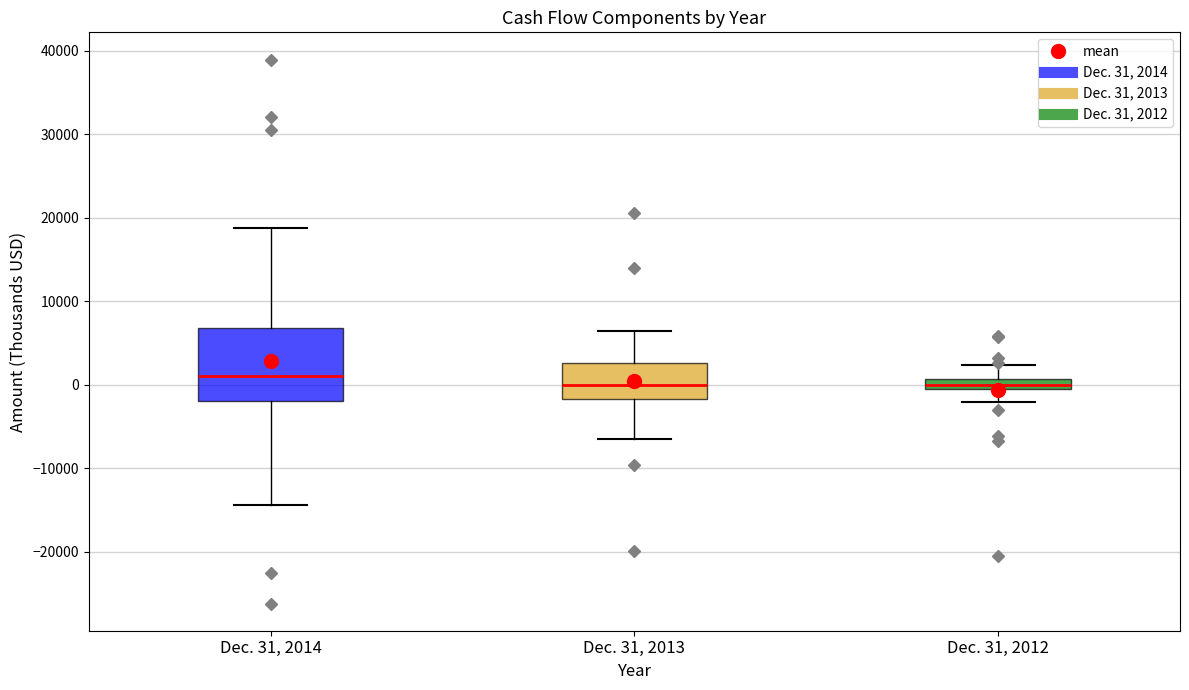

Where does the upper whisker of the box for Dec. 31, 2012 end on the y-axis? The values are not printed on the chart, so give them approximately, as read against the axis.

2000